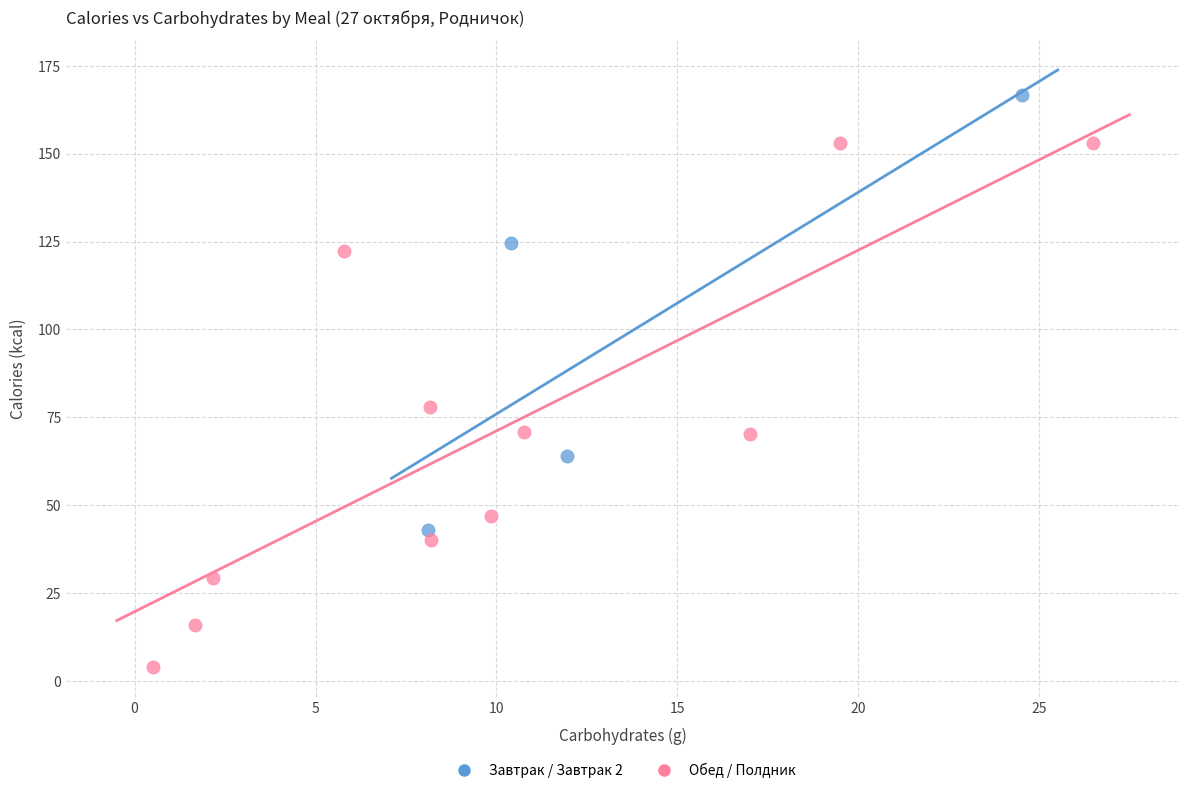

Which series has the widest spread of Y values?

Обед / Полдник